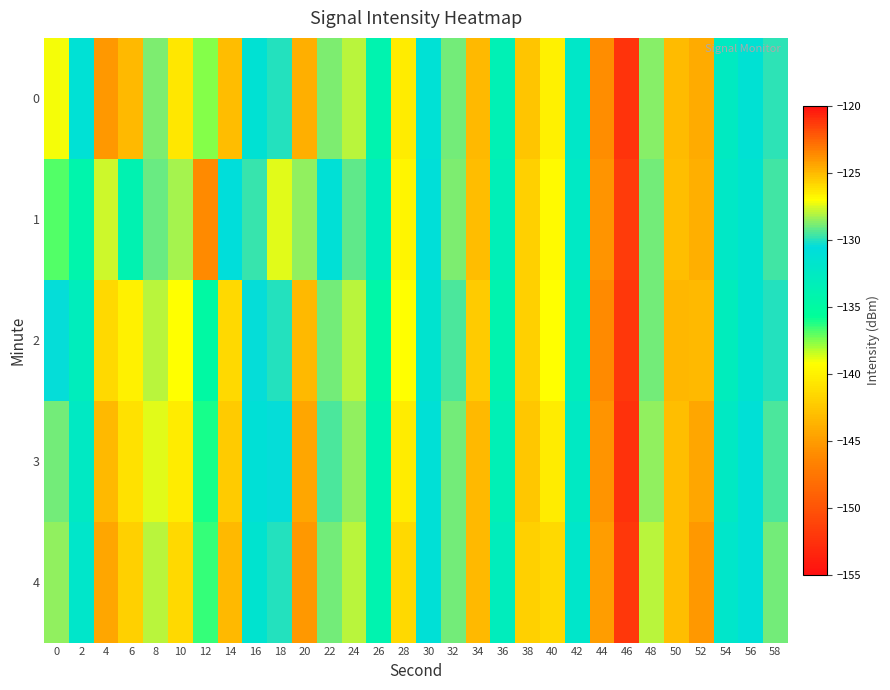

Rank the series by their maximum value, from lowest to highest.

2, 3, 4, 0, 1